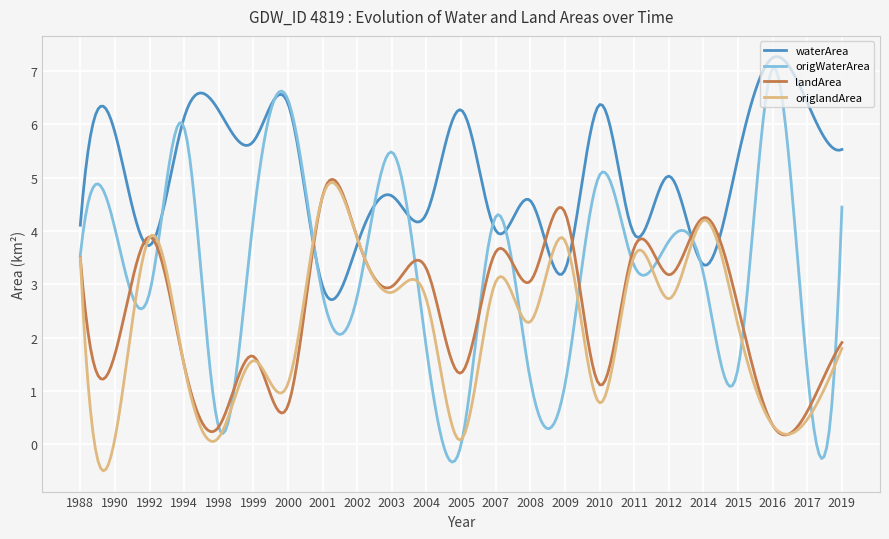

What is the lowest value of the waterArea series?

2.7